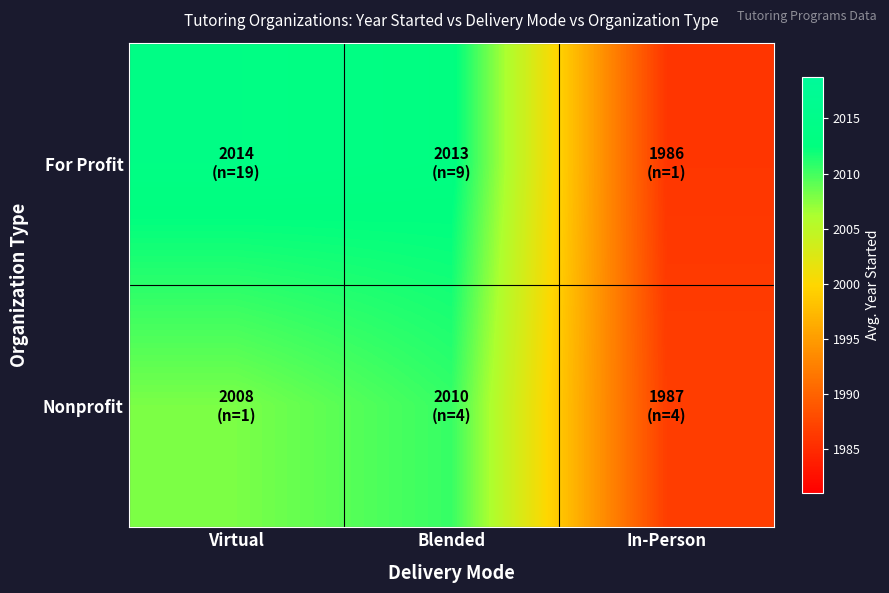

At which category does the chart reach its peak across all series?

Virtual